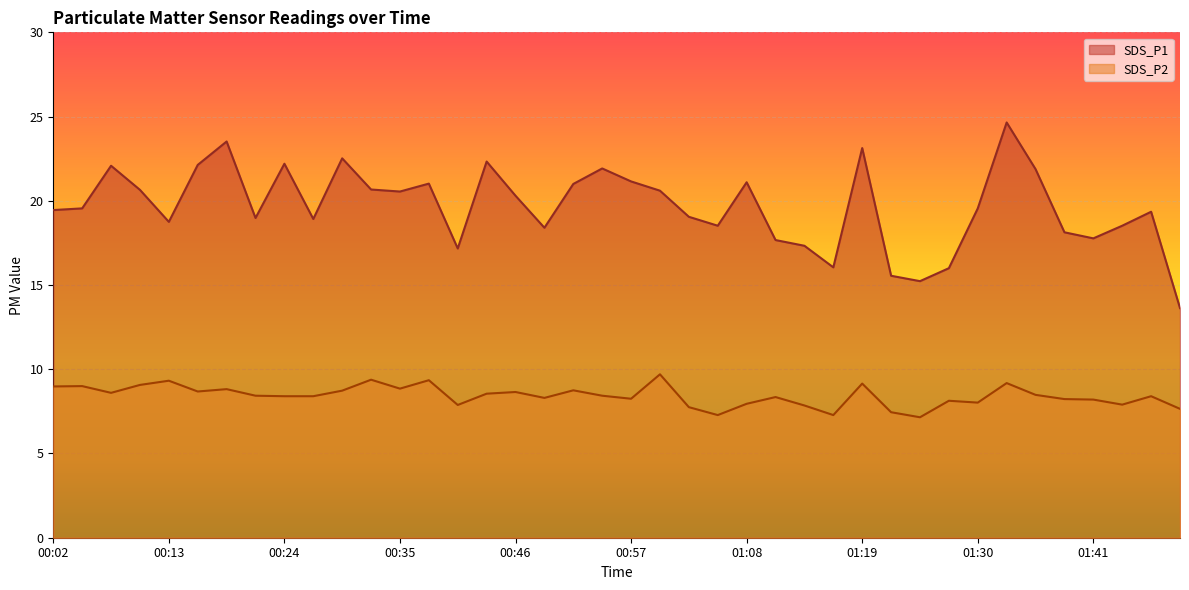

How many lines are shown in the chart?

2